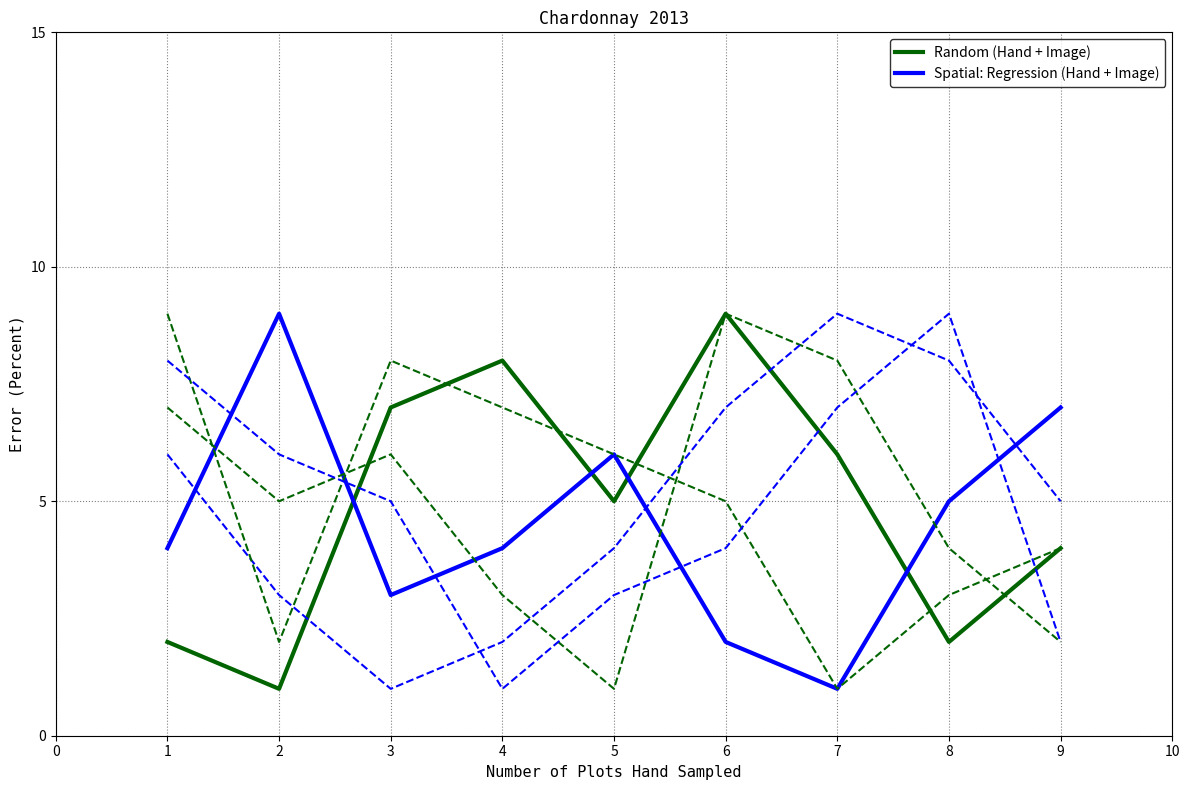

The value of Random (Hand + Image) at 9 is 6. True or false?

False